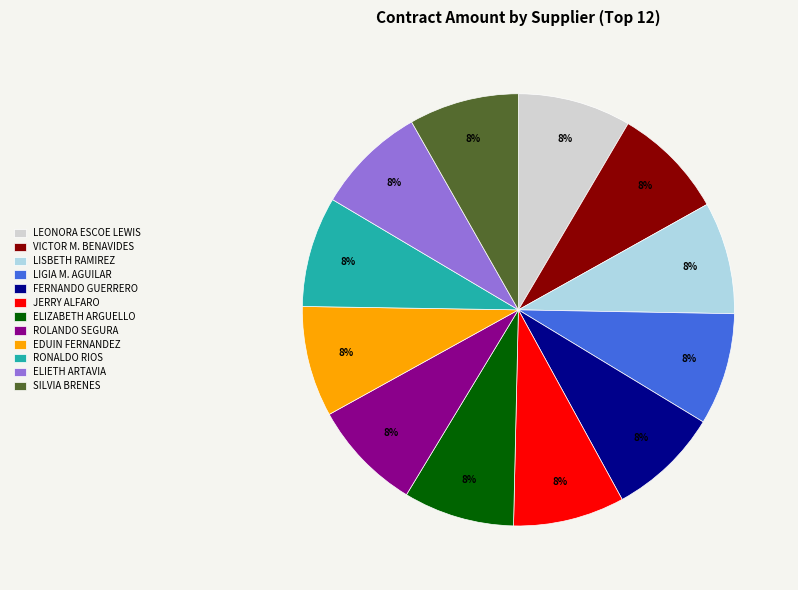

Is there a majority slice in this chart?

No